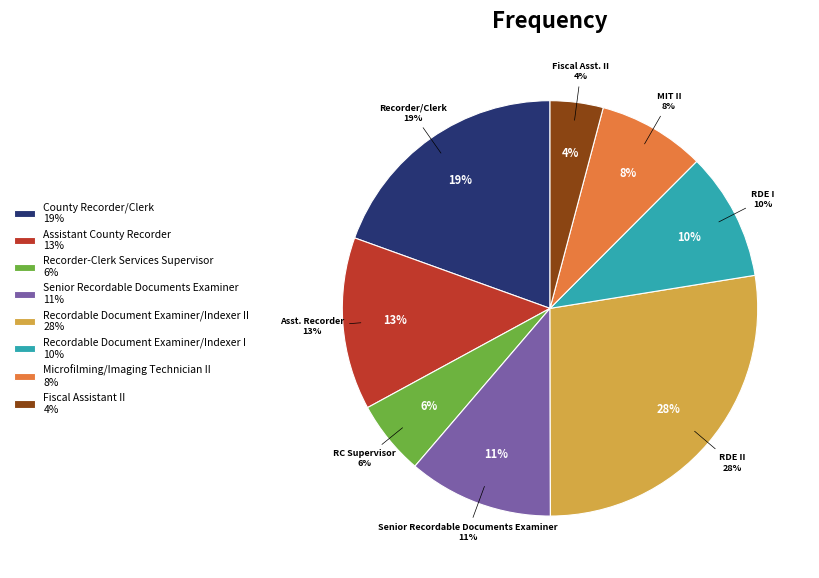

How many segments does this pie chart have?

8